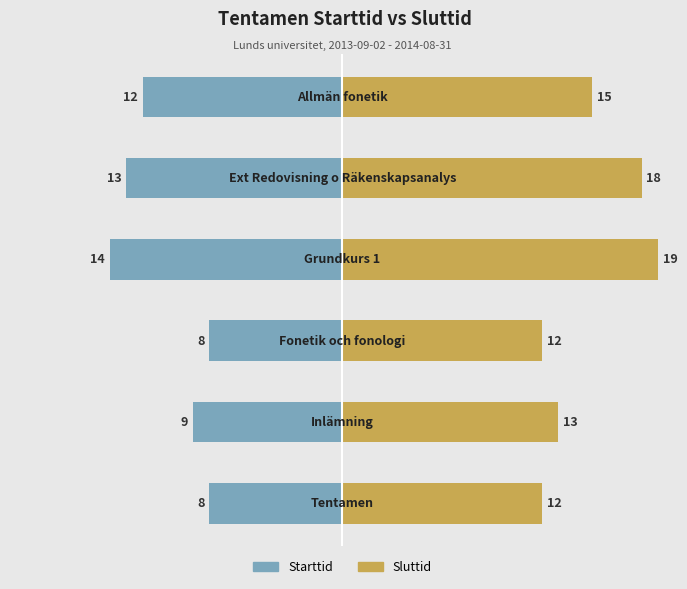

Count the number of data series in this chart.

2